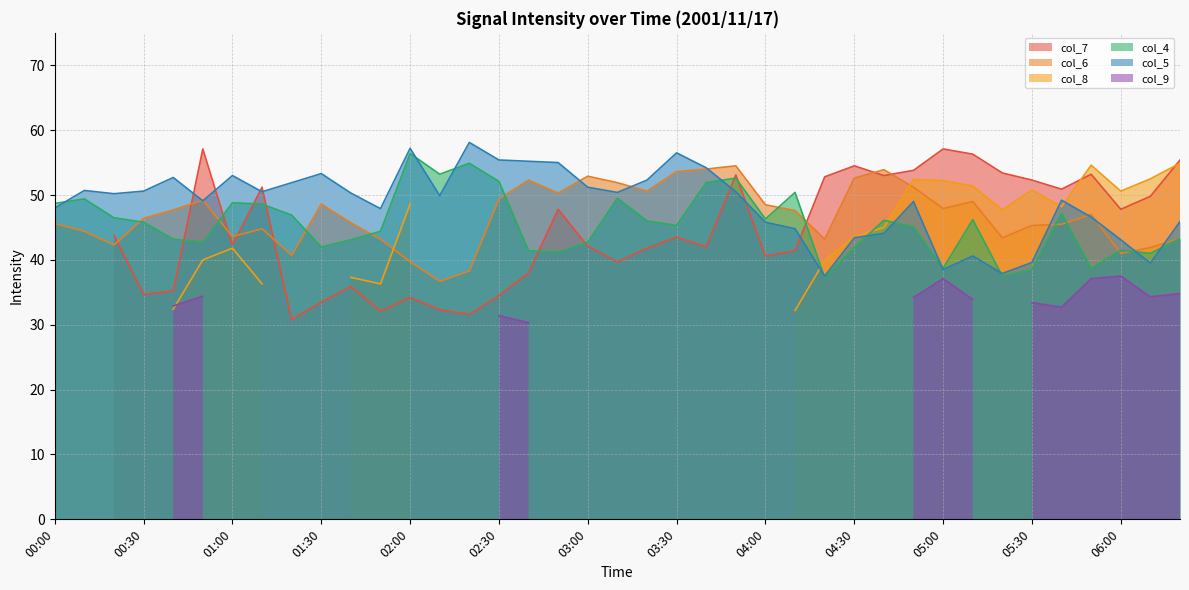

What is the highest value of the col_4 series?

56.4